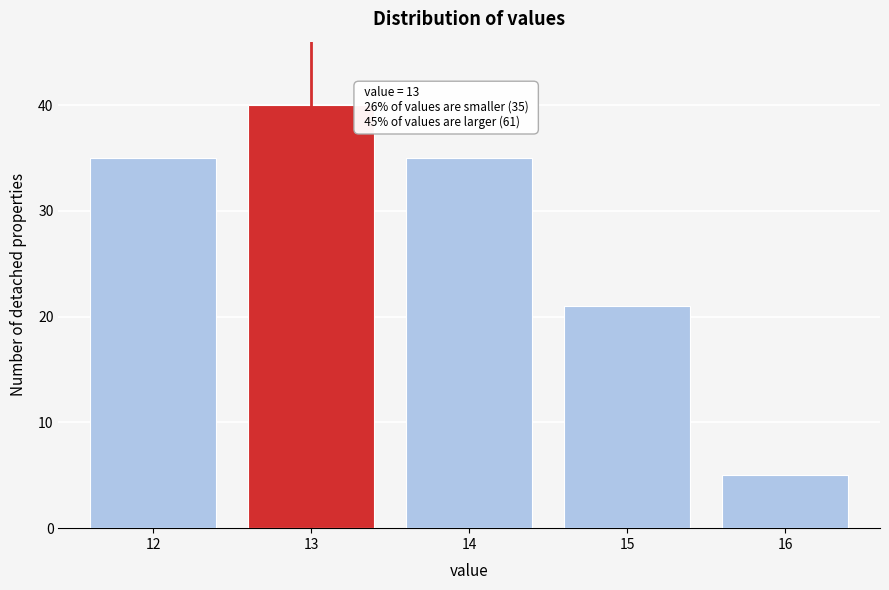

Reading left to right, transcribe all the data shown in this chart.

35	40	35	21	5